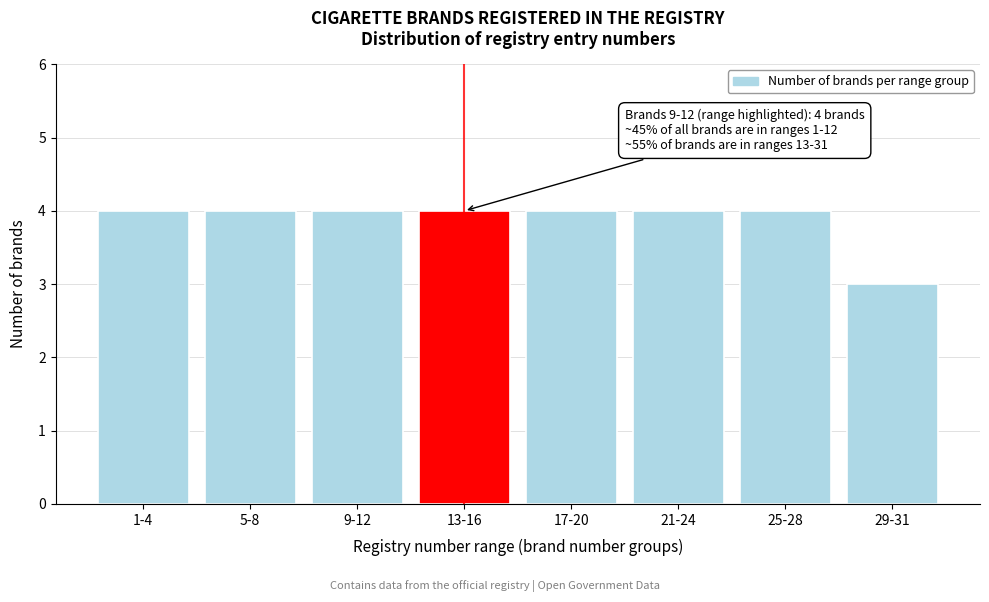

Reading left to right, transcribe all the data shown in this chart.

4	4	4	4	4	4	4	3